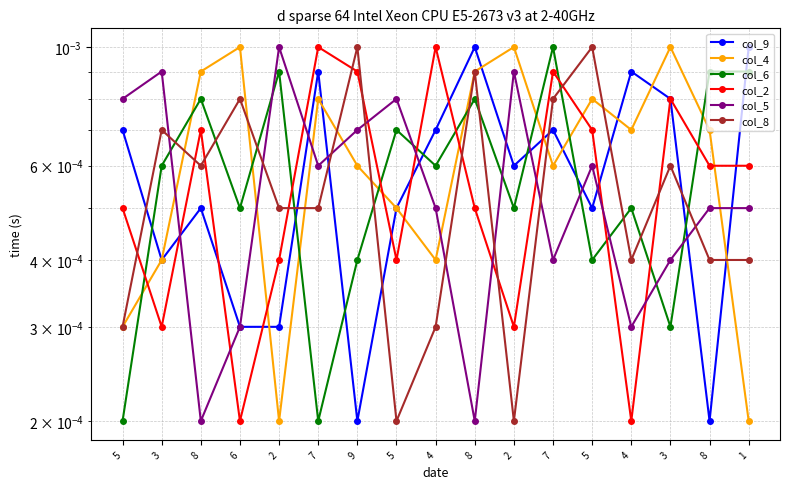

Reading left to right, extract all data points from this chart.

col_9: 5=0.0	3=0.0	8=0.0	6=0.0	2=0.0	7=0.0	9=0.0	5=0.0	4=0.0	8=0.0	2=0.0	7=0.0	5=0.0	4=0.0	3=0.0	8=0.0	1=0.0
col_4: 5=0.0	3=0.0	8=0.0	6=0.0	2=0.0	7=0.0	9=0.0	5=0.0	4=0.0	8=0.0	2=0.0	7=0.0	5=0.0	4=0.0	3=0.0	8=0.0	1=0.0
col_6: 5=0.0	3=0.0	8=0.0	6=0.0	2=0.0	7=0.0	9=0.0	5=0.0	4=0.0	8=0.0	2=0.0	7=0.0	5=0.0	4=0.0	3=0.0	8=0.0	1=0.0
col_2: 5=0.0	3=0.0	8=0.0	6=0.0	2=0.0	7=0.0	9=0.0	5=0.0	4=0.0	8=0.0	2=0.0	7=0.0	5=0.0	4=0.0	3=0.0	8=0.0	1=0.0
col_5: 5=0.0	3=0.0	8=0.0	6=0.0	2=0.0	7=0.0	9=0.0	5=0.0	4=0.0	8=0.0	2=0.0	7=0.0	5=0.0	4=0.0	3=0.0	8=0.0	1=0.0
col_8: 5=0.0	3=0.0	8=0.0	6=0.0	2=0.0	7=0.0	9=0.0	5=0.0	4=0.0	8=0.0	2=0.0	7=0.0	5=0.0	4=0.0	3=0.0	8=0.0	1=0.0